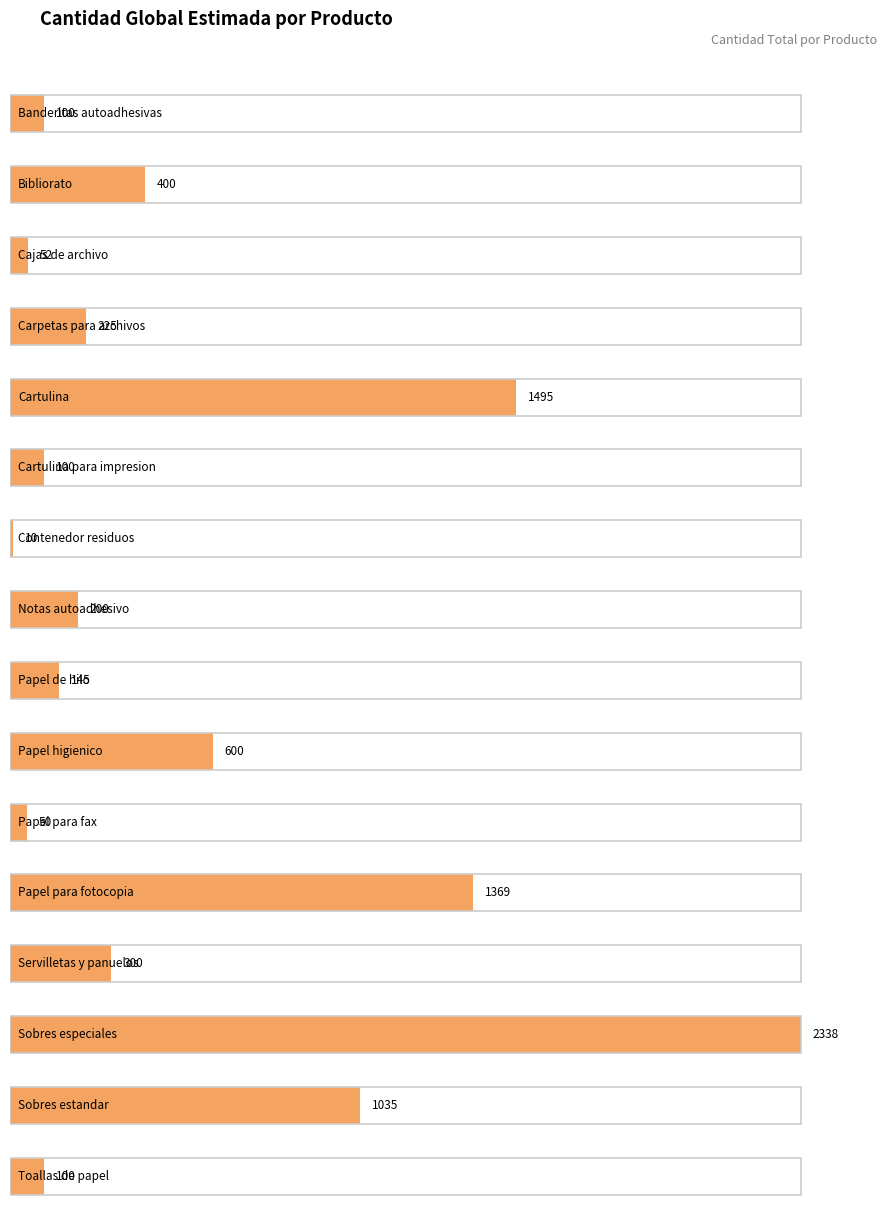

True or false: the data shows 1495 at Cartulina.

True